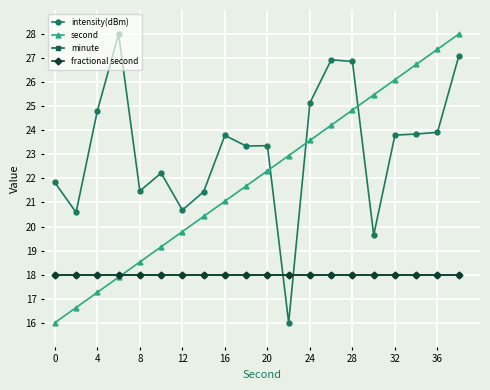

Does the chart have visible grid lines?

Yes